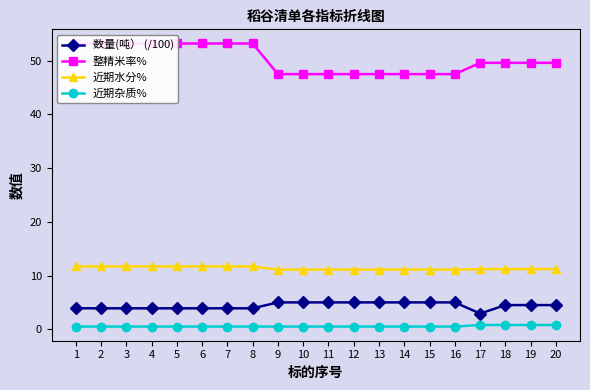

Rank the series at 14 from lowest to highest value.

近期杂质%, 数量(吨） (/100), 近期水分%, 整精米率%